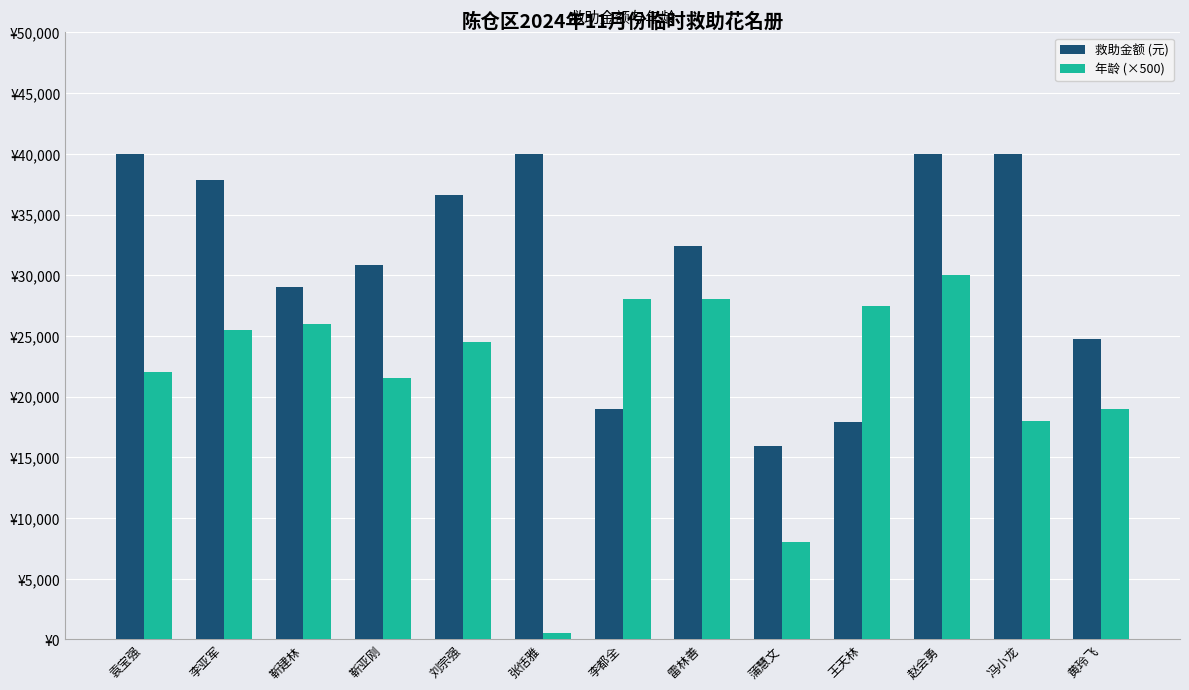

What are all the series names shown in the legend?

救助金额 (元), 年龄 (×500)